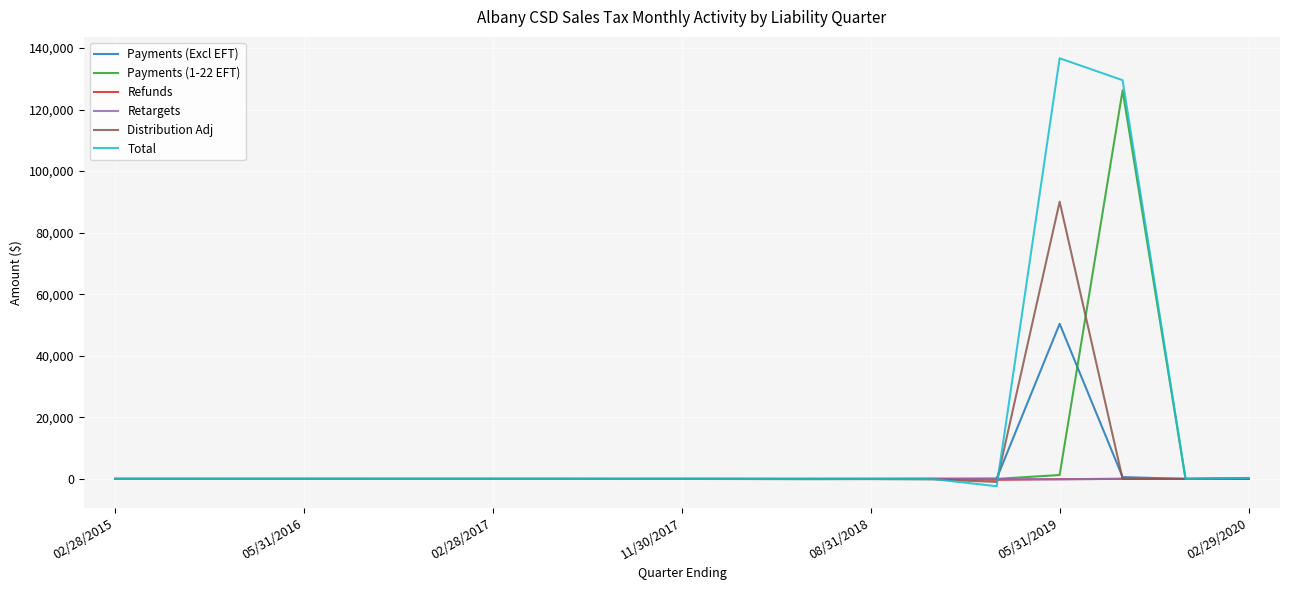

What is the maximum value for Payments (Excl EFT)?

50378.5